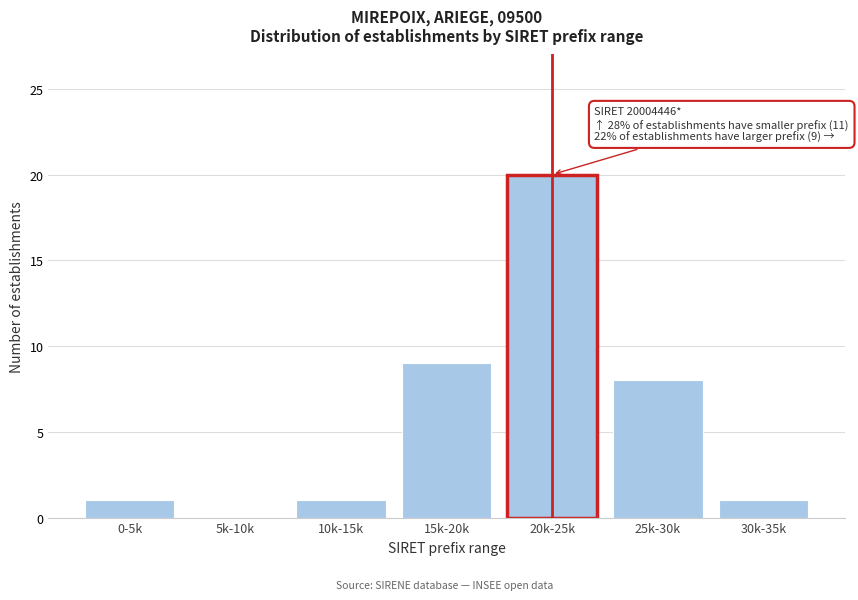

Reading left to right, list all the values displayed in this chart.

0-5k=1	5k-10k=0	10k-15k=1	15k-20k=9	20k-25k=20	25k-30k=8	30k-35k=1